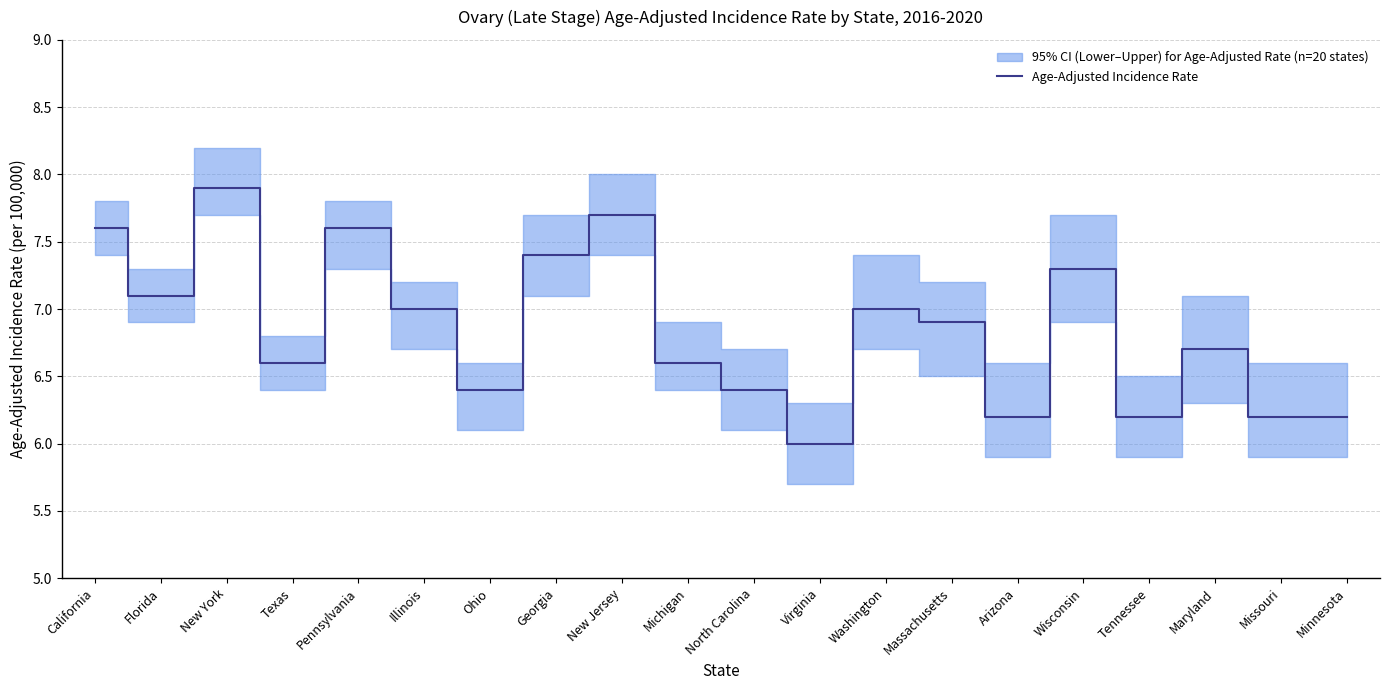

What position from the right is New York?

18